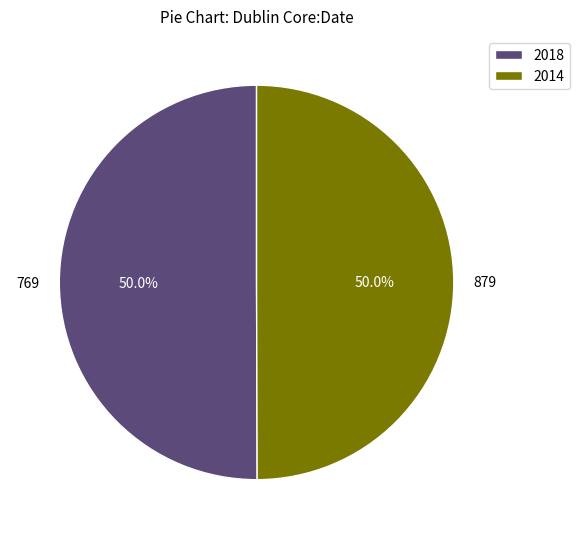

Combined, do 769 and 879 account for over 50%?

Yes